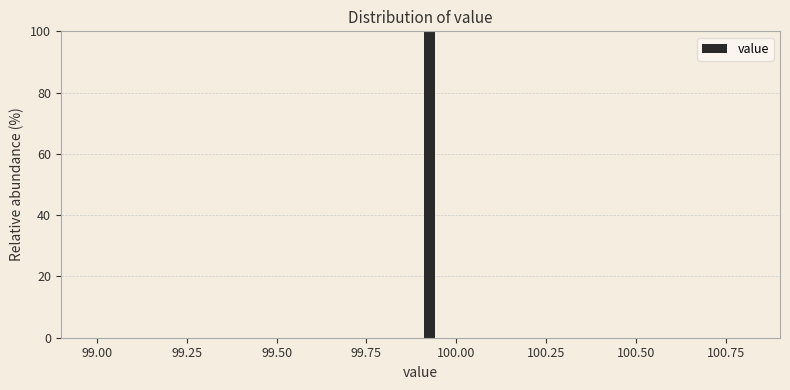

Read against the x-axis, roughly where is the centre of the tallest bar?

99.95